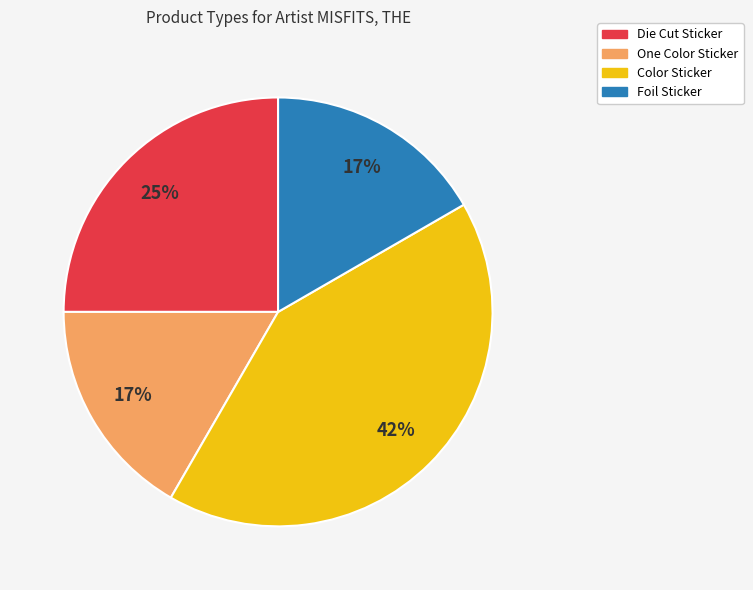

What is the ratio of the value at Color Sticker to the value at One Color Sticker?

2.5